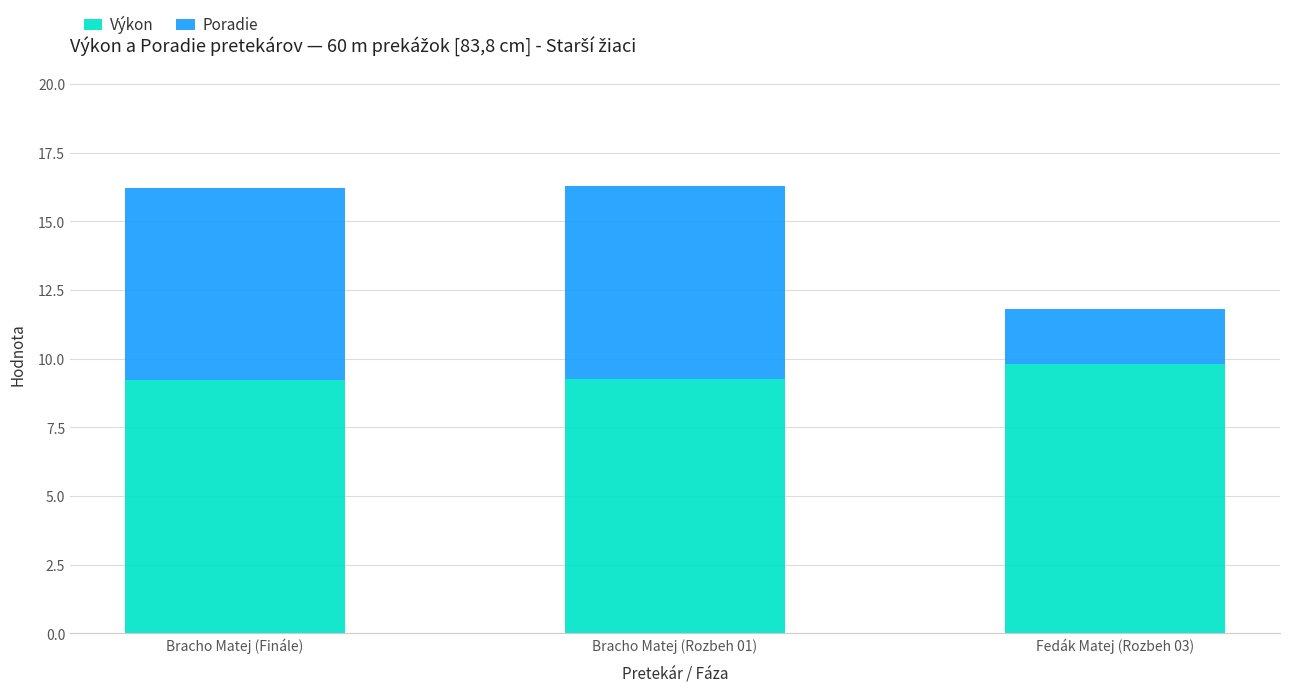

The value of Výkon at Fedák Matej (Rozbeh 03) is 9.8. True or false?

True